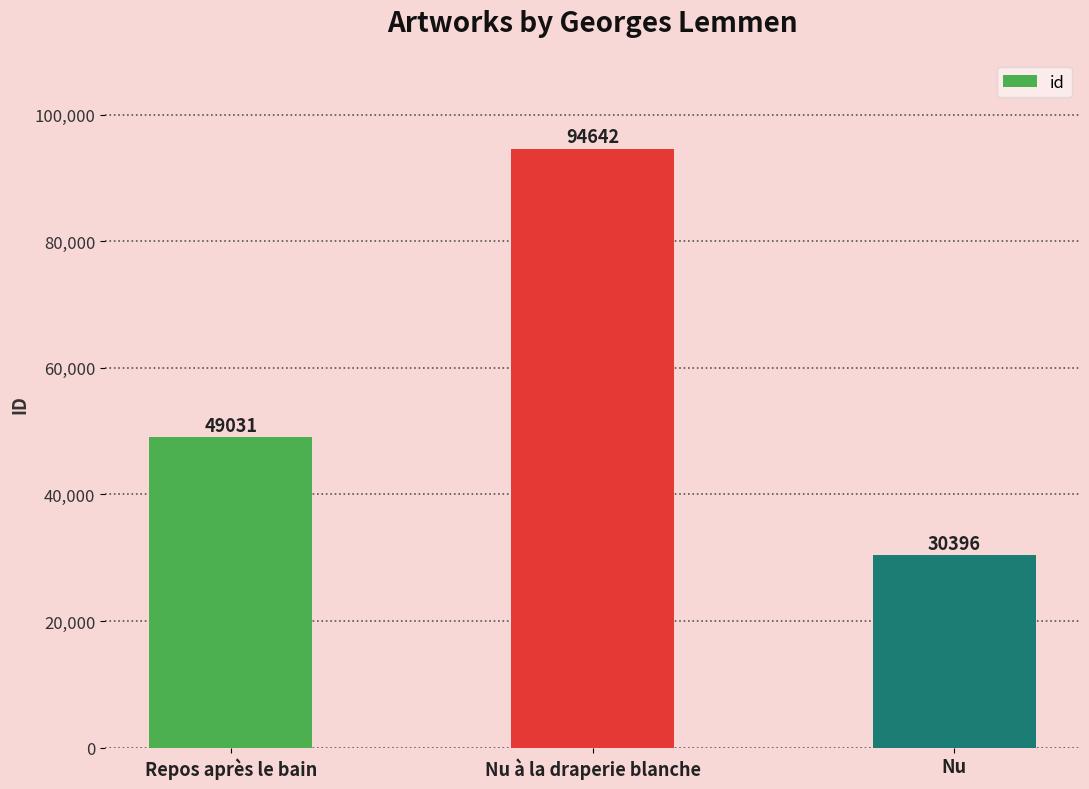

Which has a higher value, Repos après le bain or Nu à la draperie blanche?

Nu à la draperie blanche